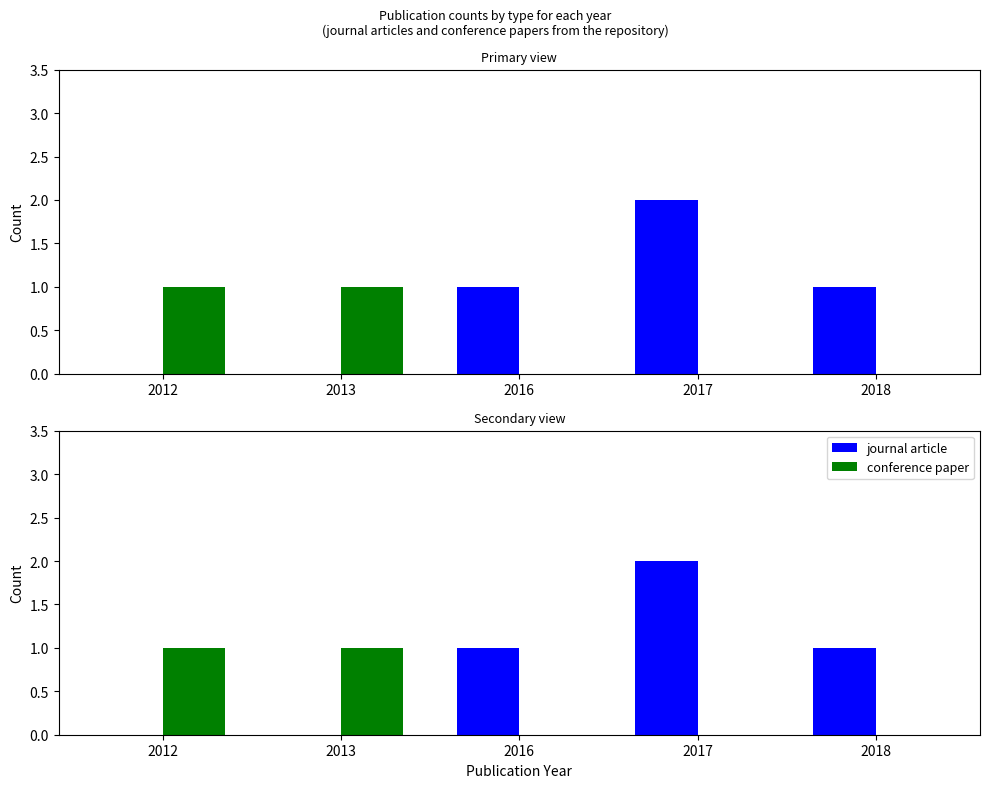

At 2017, list the series in order from largest to smallest.

journal article, conference paper